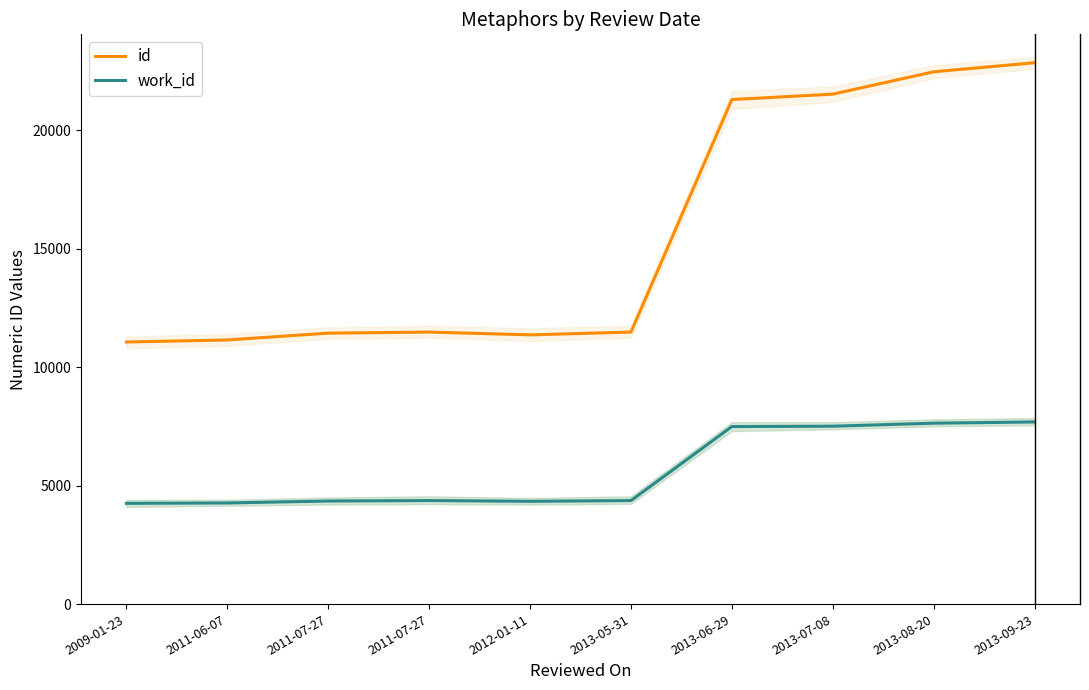

What is the value of the id point at the 2nd from the left?

11149